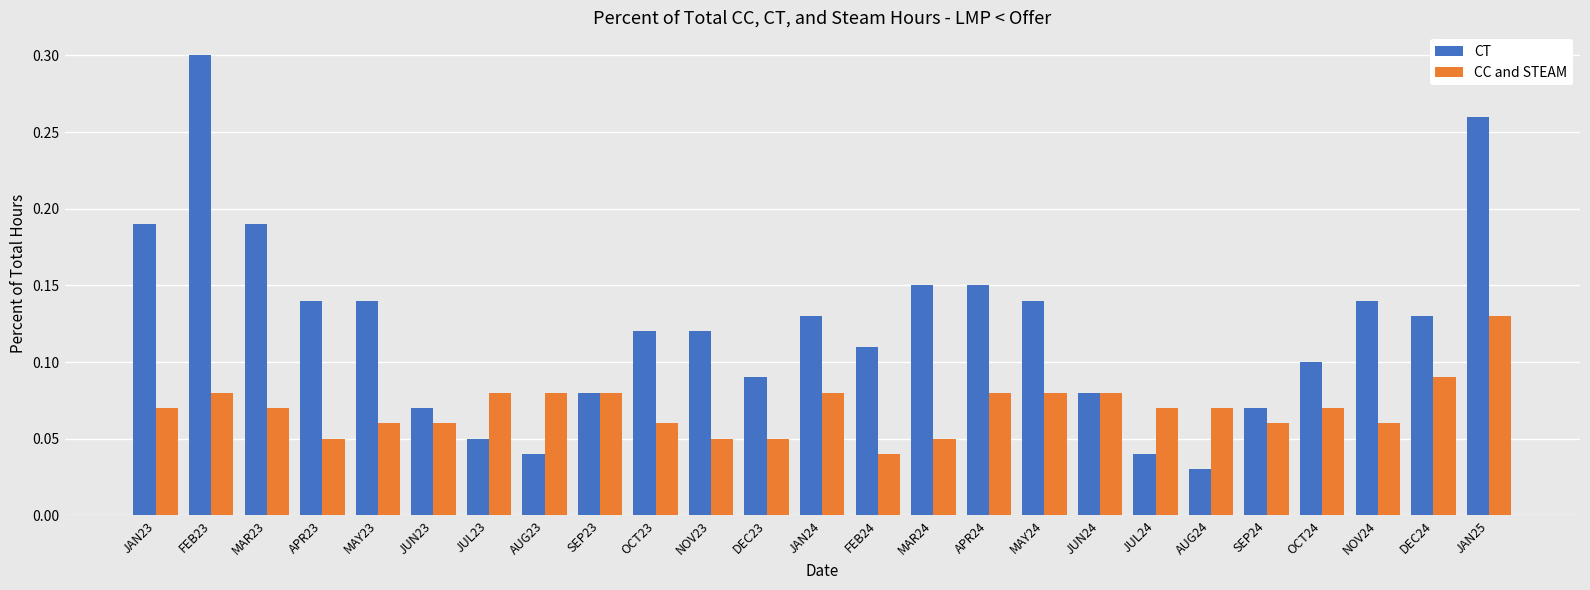

What are all the series names shown in the legend?

CT, CC and STEAM